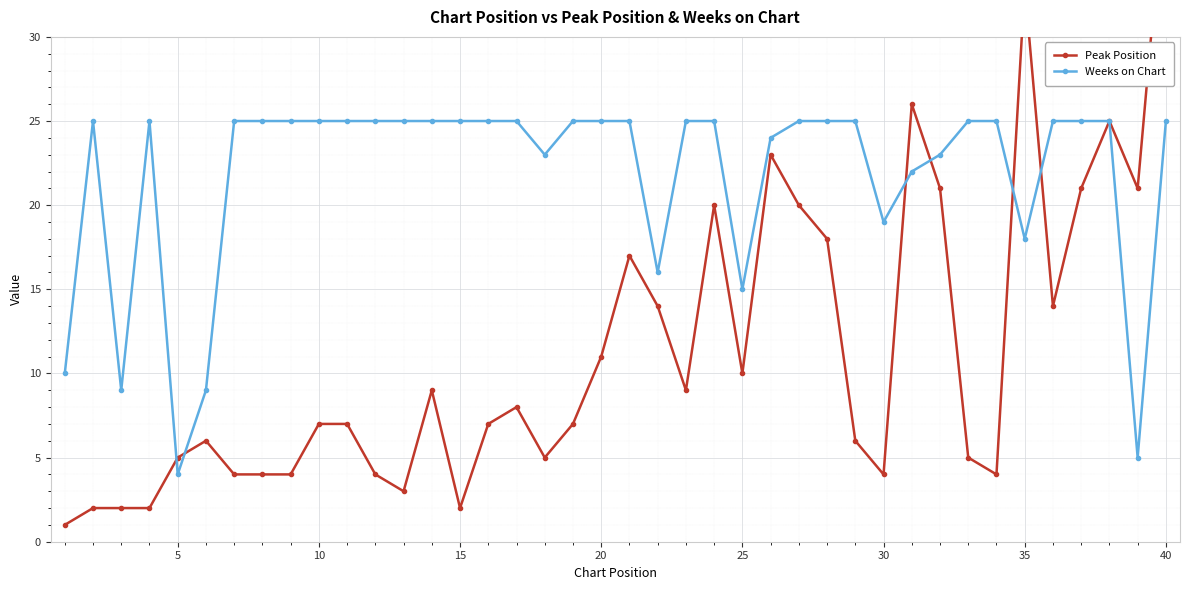

Where is Weeks on Chart nearest to the value 14?

25